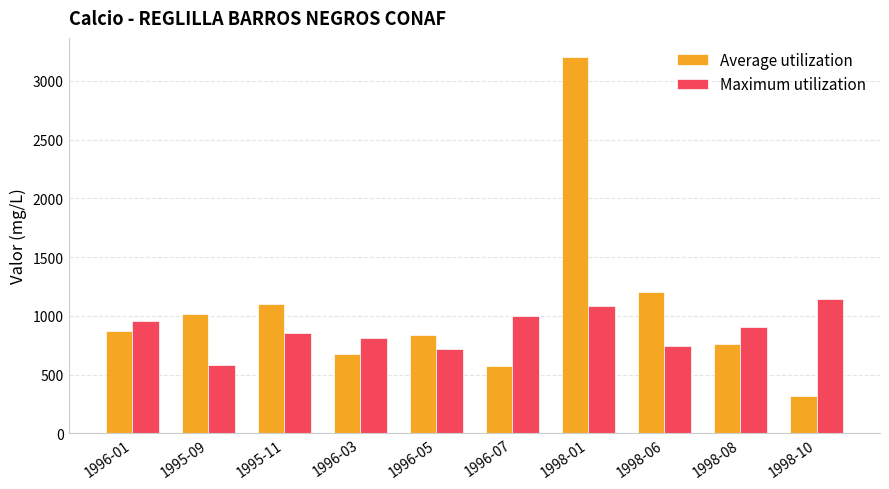

Where does the Maximum utilization series first go above 901?

1996-01